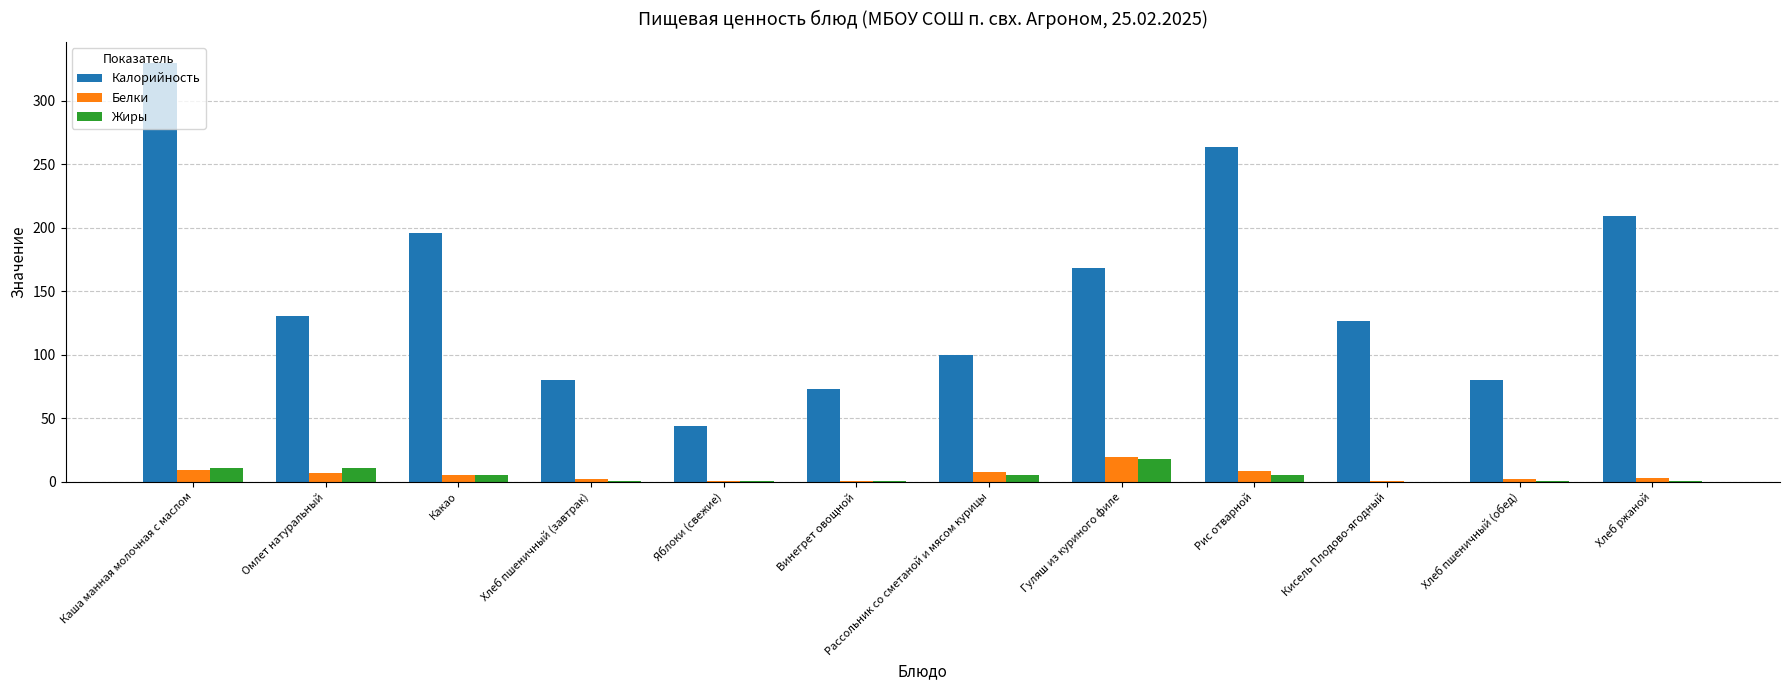

Where does the Белки series first go above 4?

Каша манная молочная с маслом